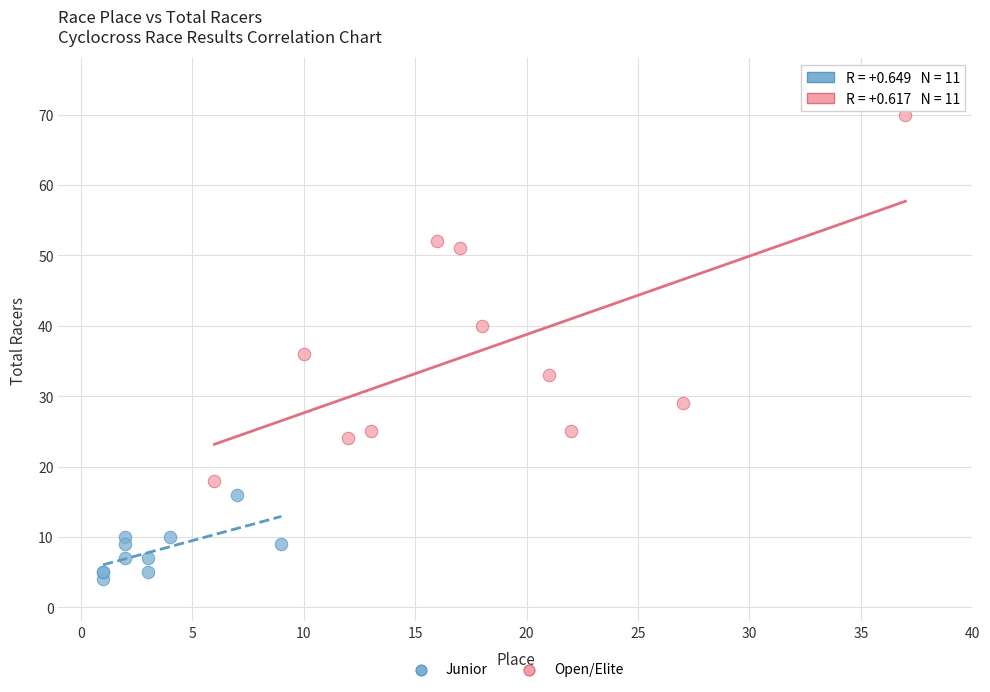

Which series has the largest Y range (max minus min)?

Open/Elite